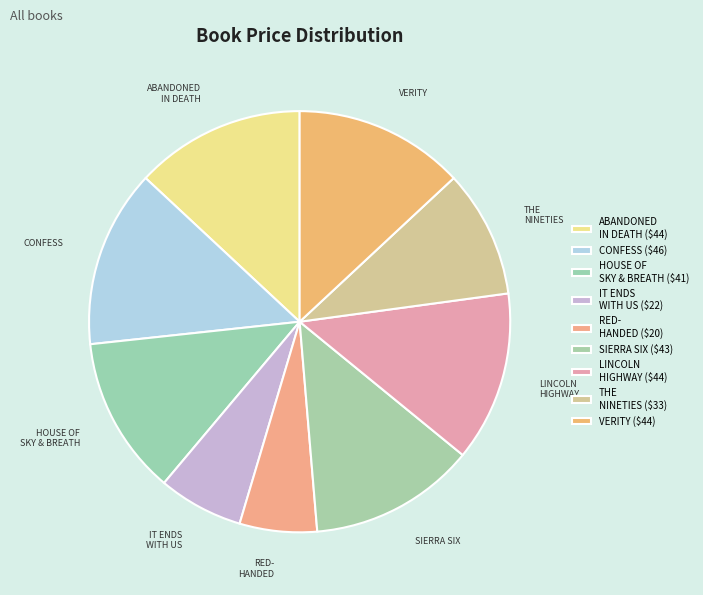

How many segments does this pie chart have?

9